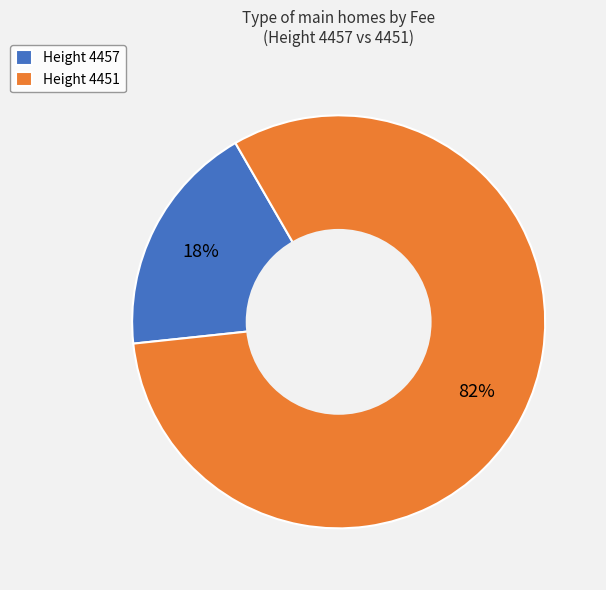

How many slices are in this pie chart?

2